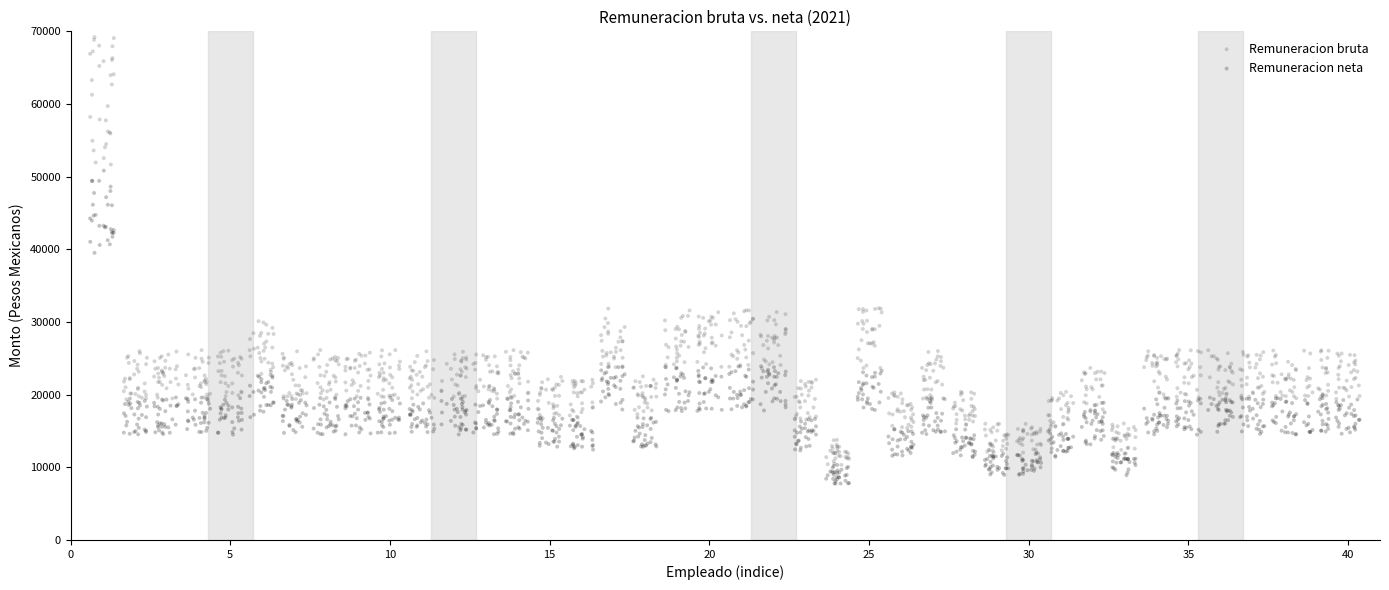

What are all the series names shown in the legend?

Remuneracion bruta, Remuneracion neta